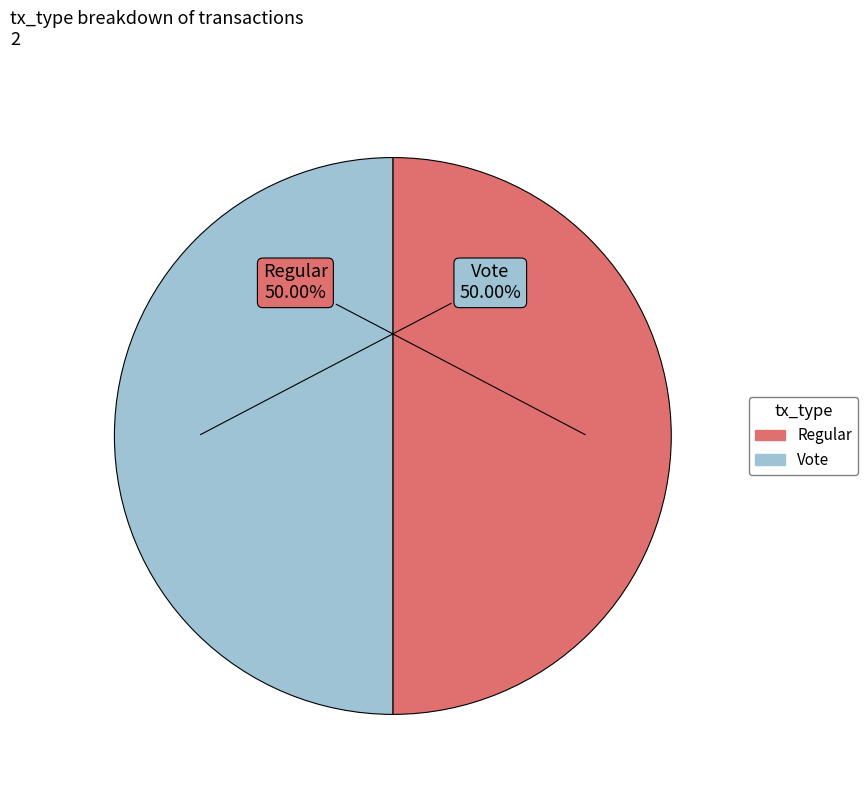

Is it true that Regular is 1% of the pie?

False